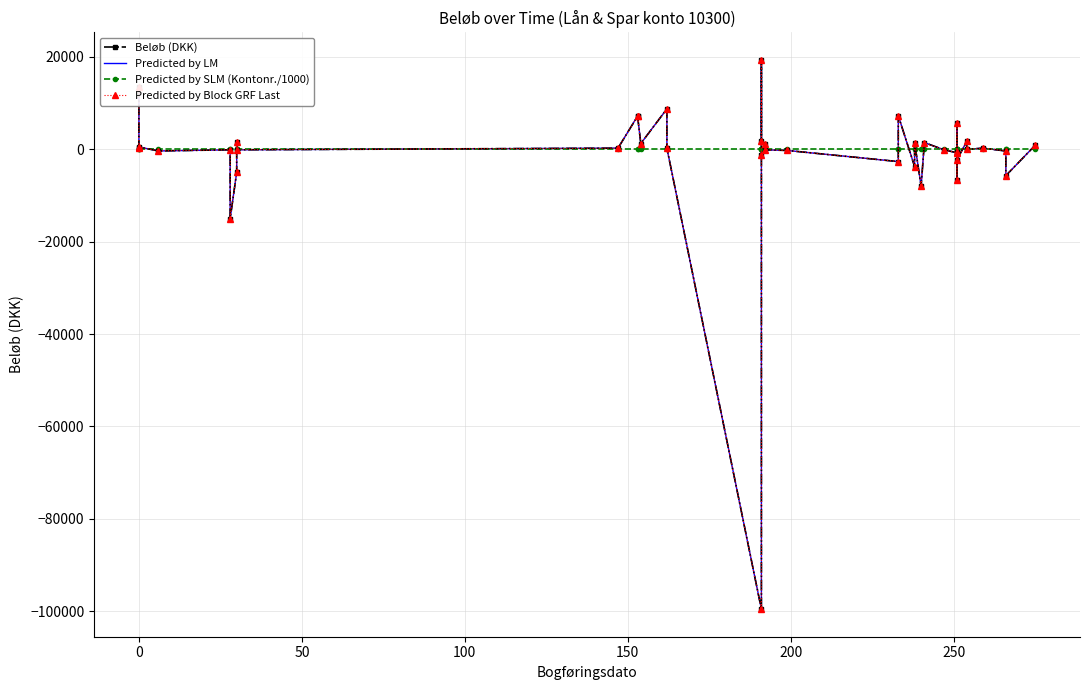

How many intersections are there between Predicted by SLM (Kontonr./1000) and Predicted by LM?

20